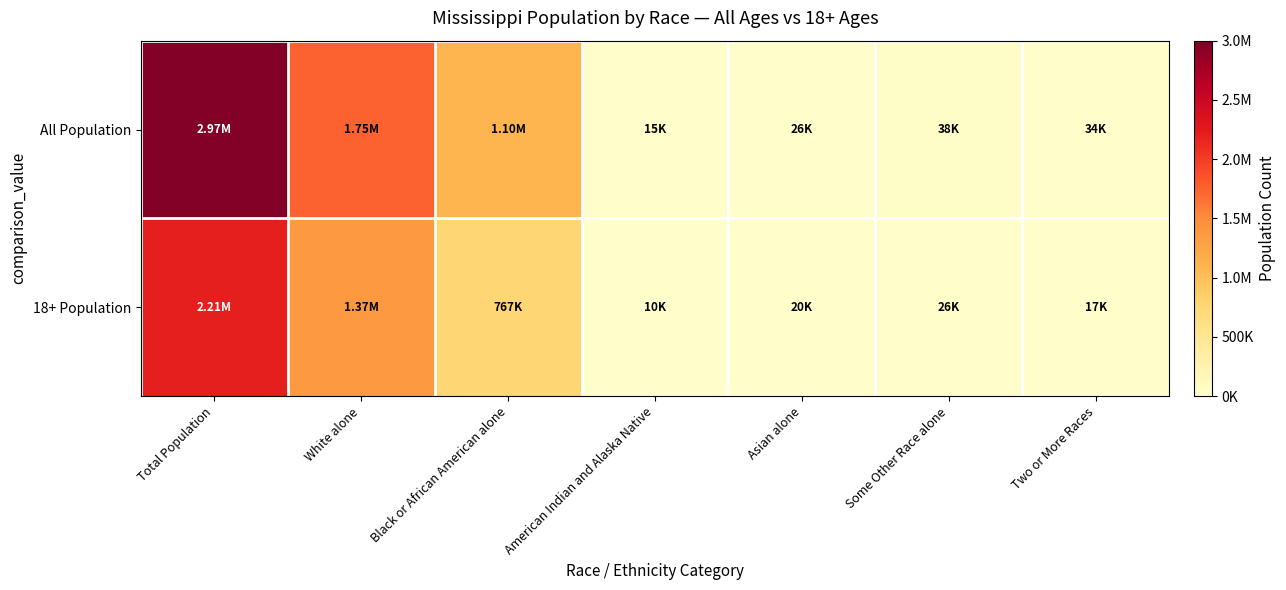

Which series has the widest spread of values?

All Population